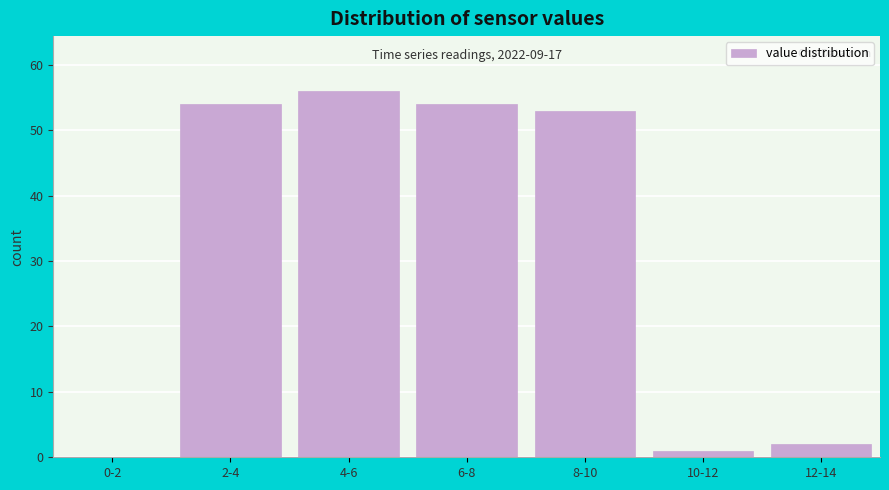

Reading left to right, transcribe all the data shown in this chart.

0-2=0	2-4=54	4-6=56	6-8=54	8-10=53	10-12=1	12-14=2